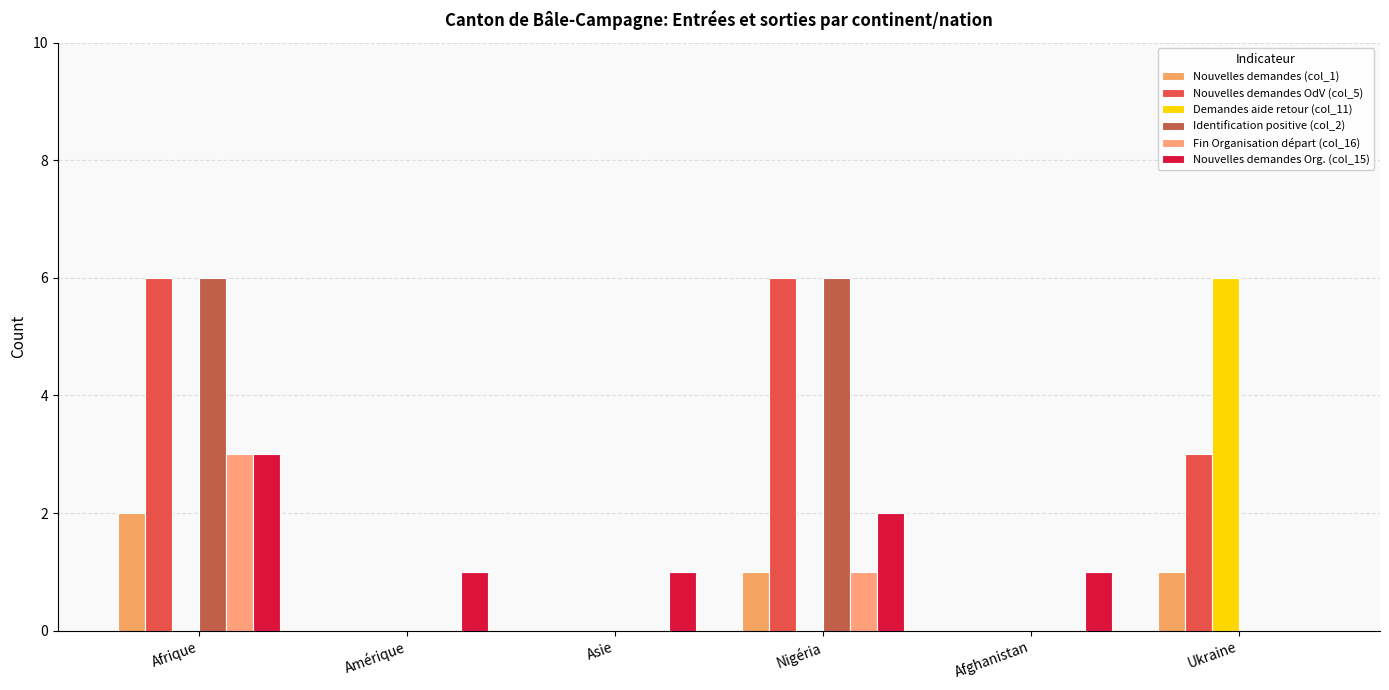

List the series in order of their peak value, highest first.

Nouvelles demandes OdV (col_5), Demandes aide retour (col_11), Identification positive (col_2), Fin Organisation départ (col_16), Nouvelles demandes Org. (col_15), Nouvelles demandes (col_1)